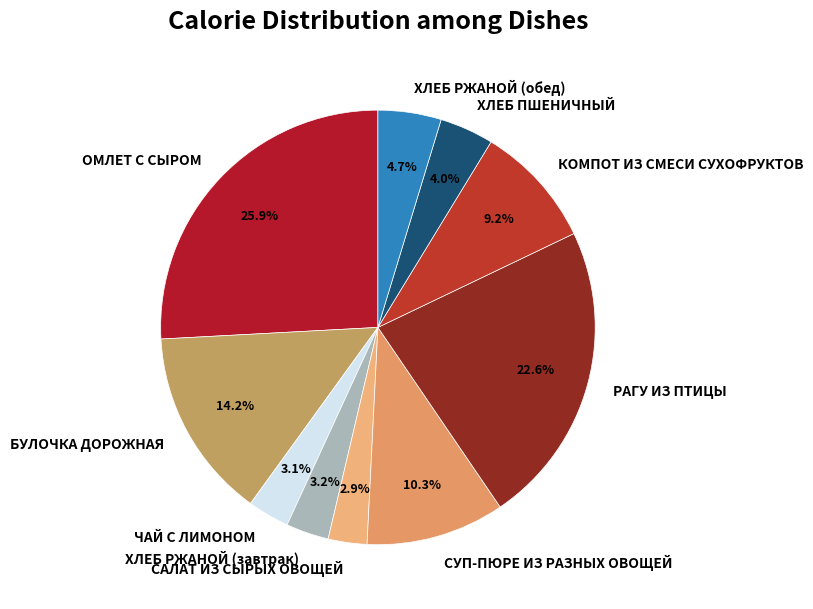

Which category has the biggest portion of the pie?

ОМЛЕТ С СЫРОМ